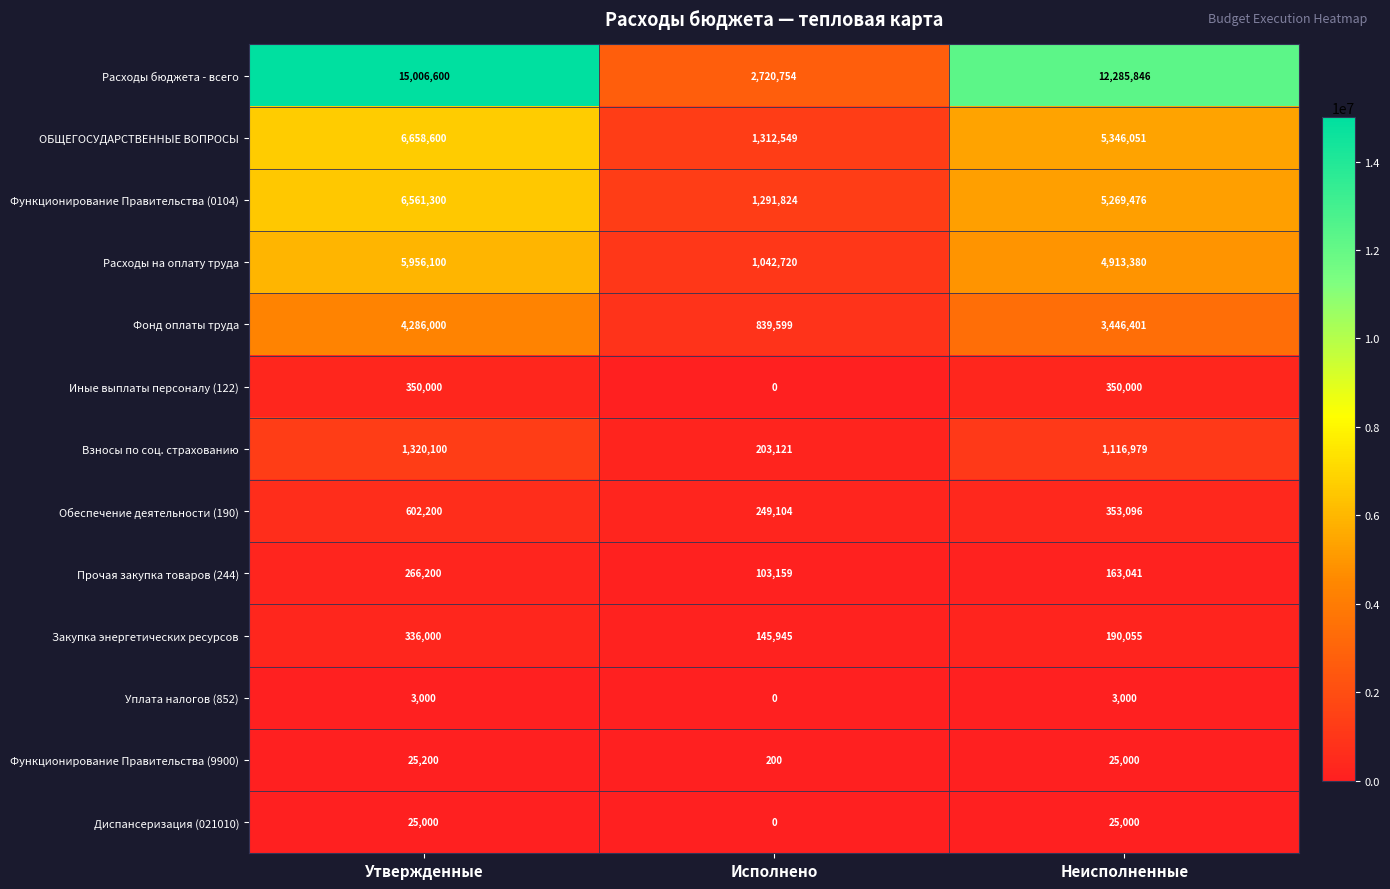

At which label is Закупка энергетических ресурсов closest to 240972?

Неисполненные